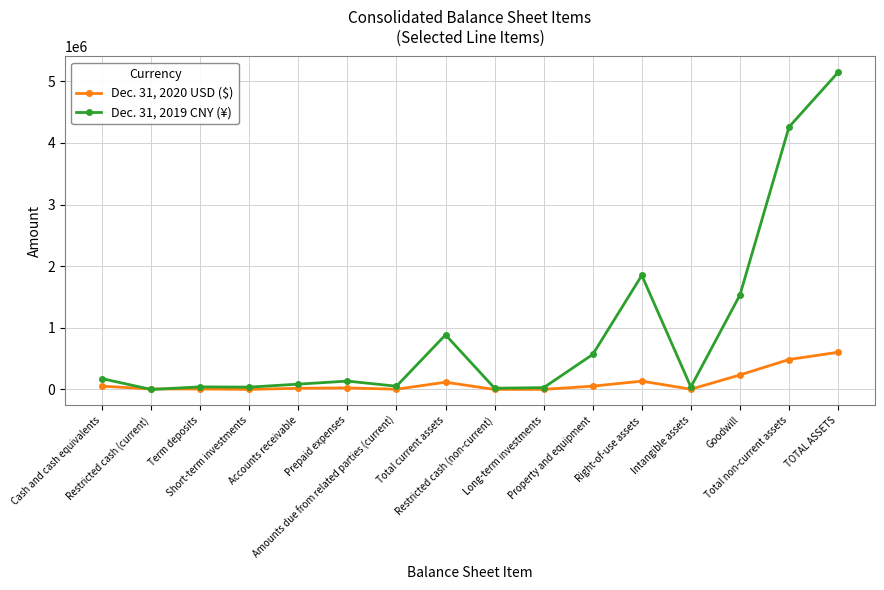

How many data points in Dec. 31, 2019 CNY (¥) are less than 135830?

8